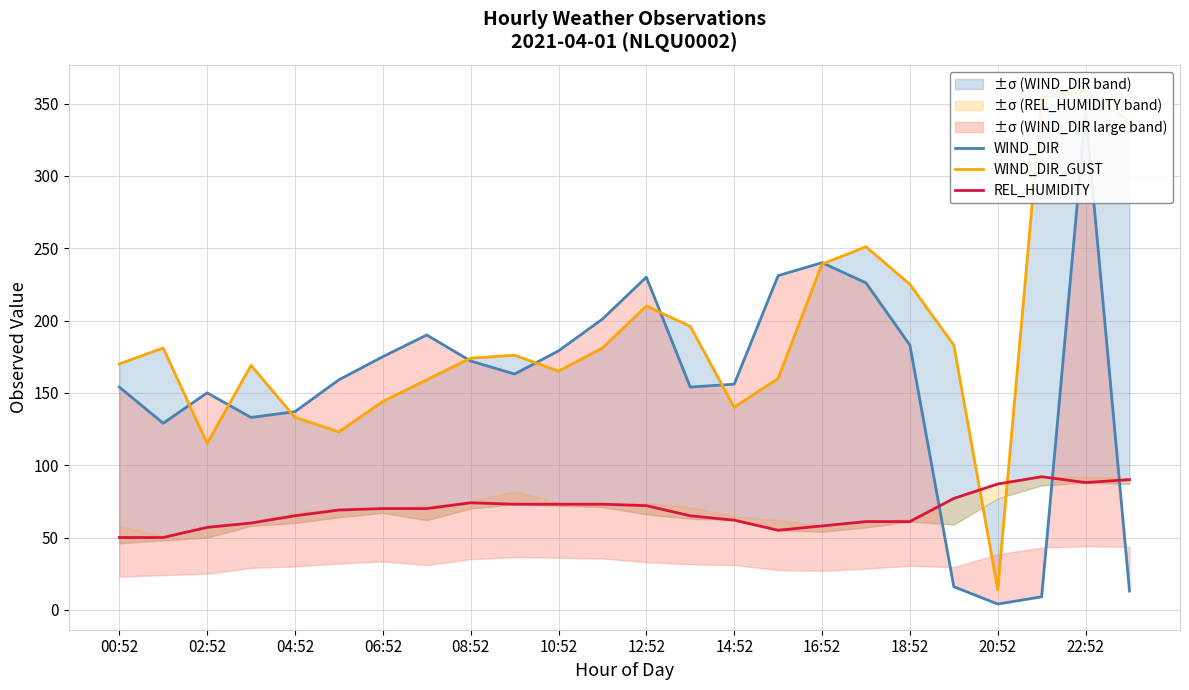

Is it true that REL_HUMIDITY equals 88 at 22:52?

True